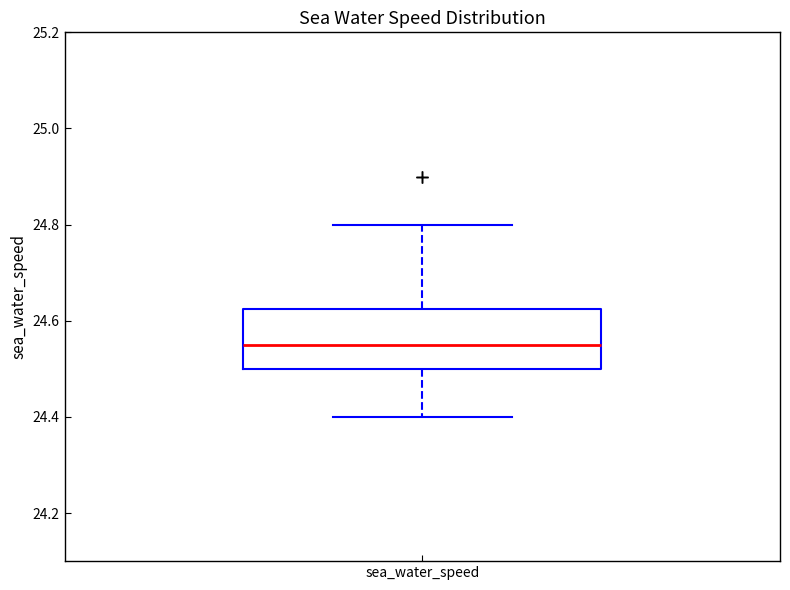

Transcribe this box plot: give where the median line is, the range the box spans, and where the two whiskers end, as read against the y-axis. The values are not printed on the chart, so give them approximately, as read against the axis.

median 24.56, box 24.50 to 24.62, whiskers 24.40 to 24.80